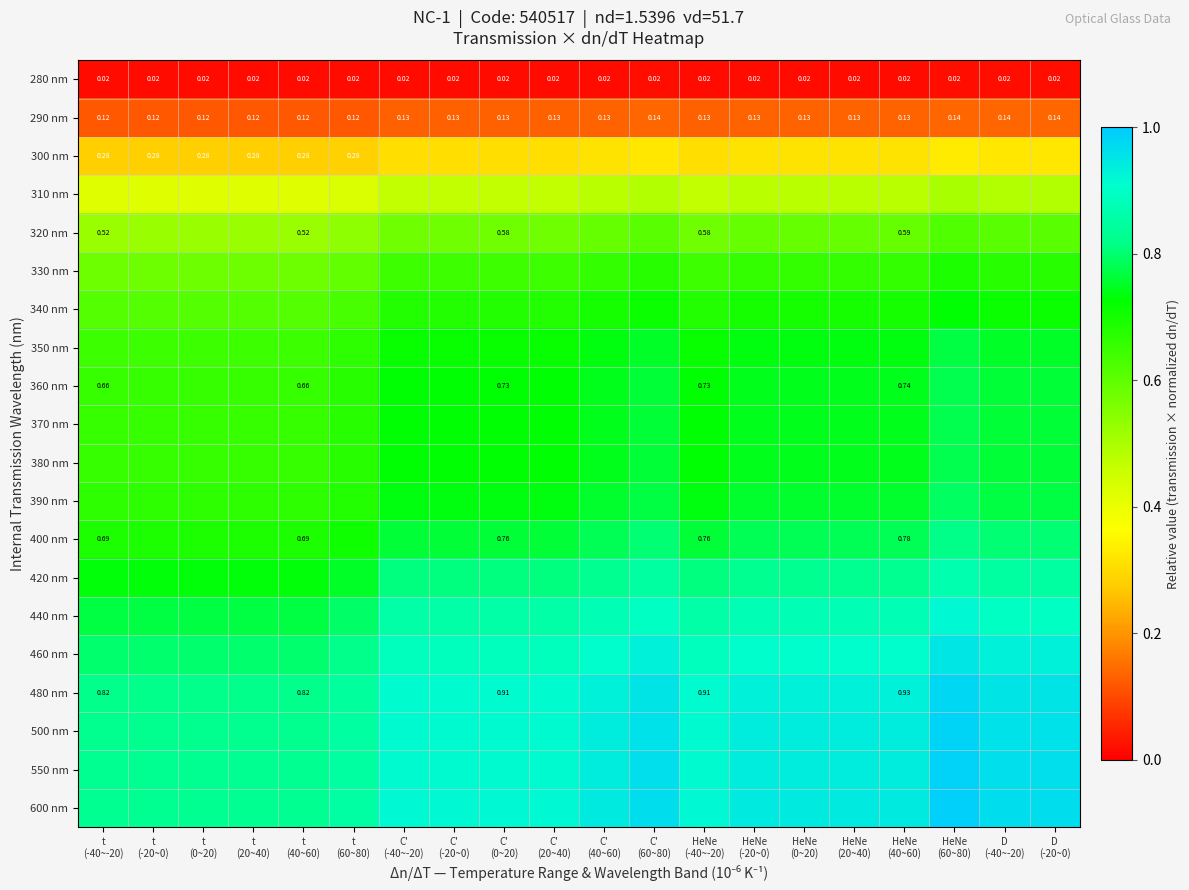

At which category is the sum across all series the highest?

HeNe
(60~80)